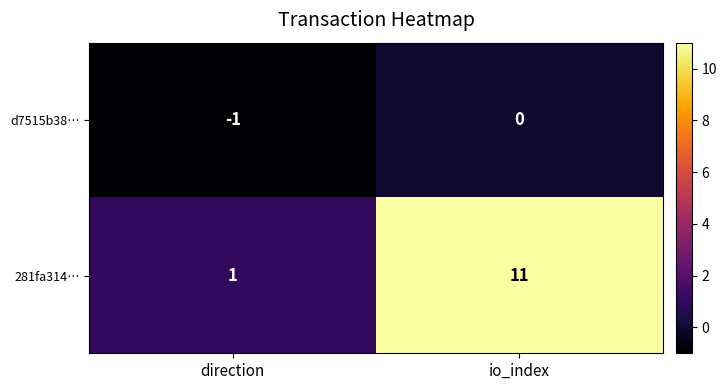

What is the total value across all series at io_index?

11